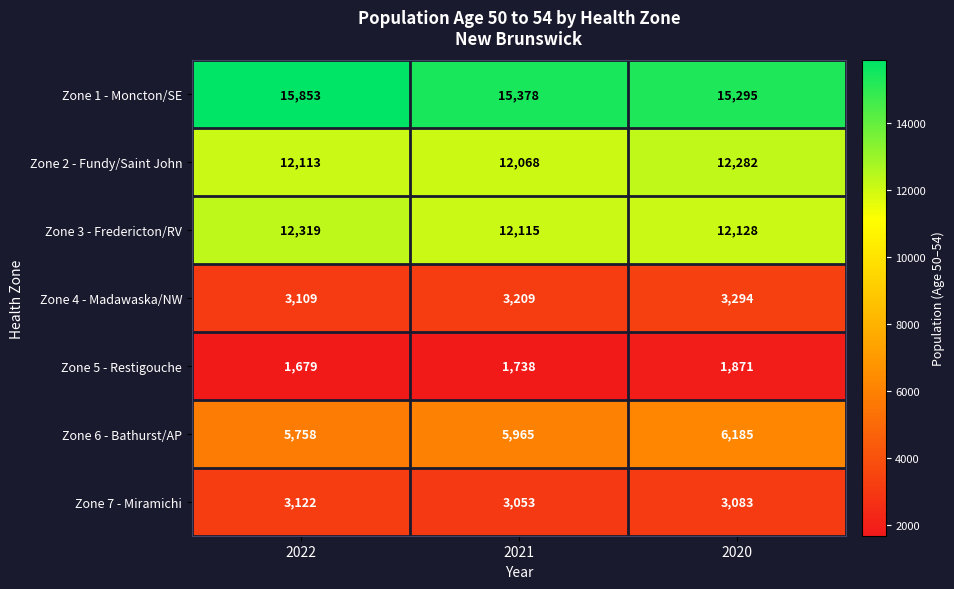

At which category is the sum across all series the highest?

2020